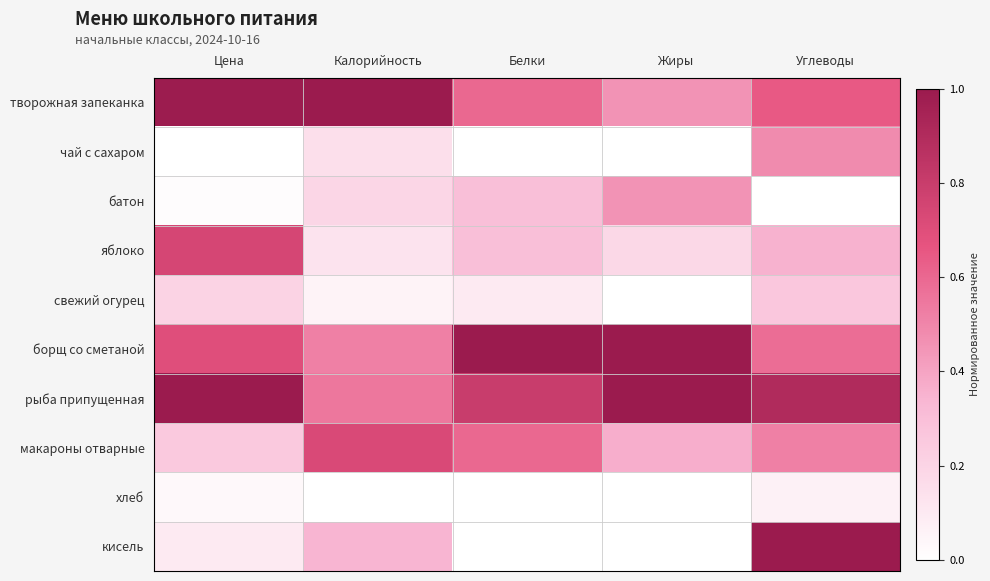

At which category is the sum across all series the highest?

Углеводы